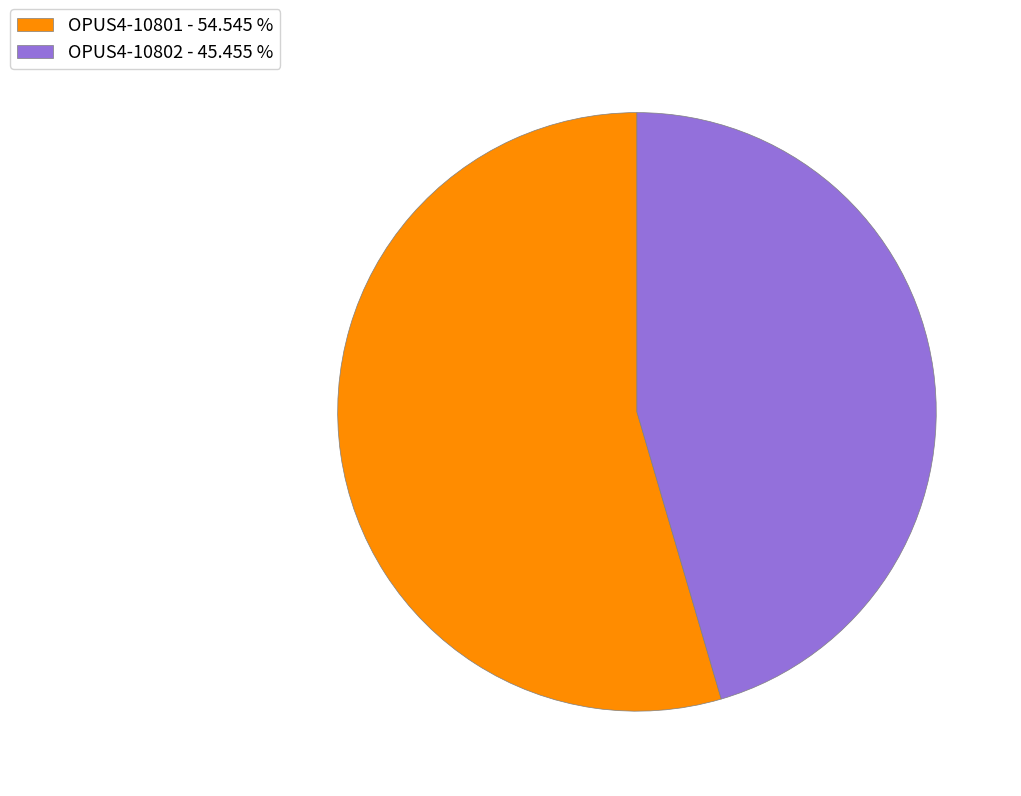

Which has a higher value, OPUS4-10801 - 54.545 % or OPUS4-10802 - 45.455 %?

OPUS4-10801 - 54.545 %